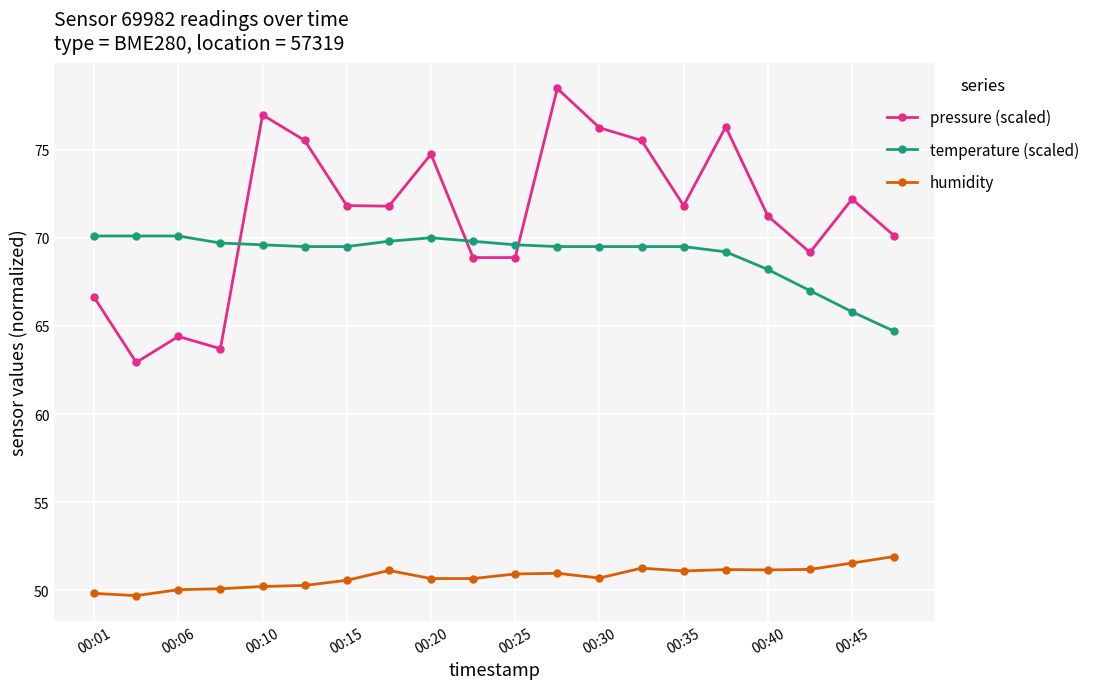

Which series has the largest total across all categories?

pressure (scaled)